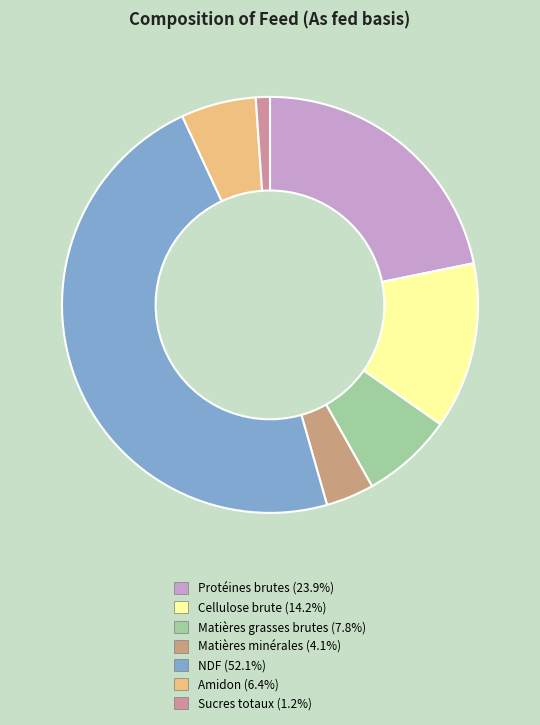

How many slices are in this pie chart?

7